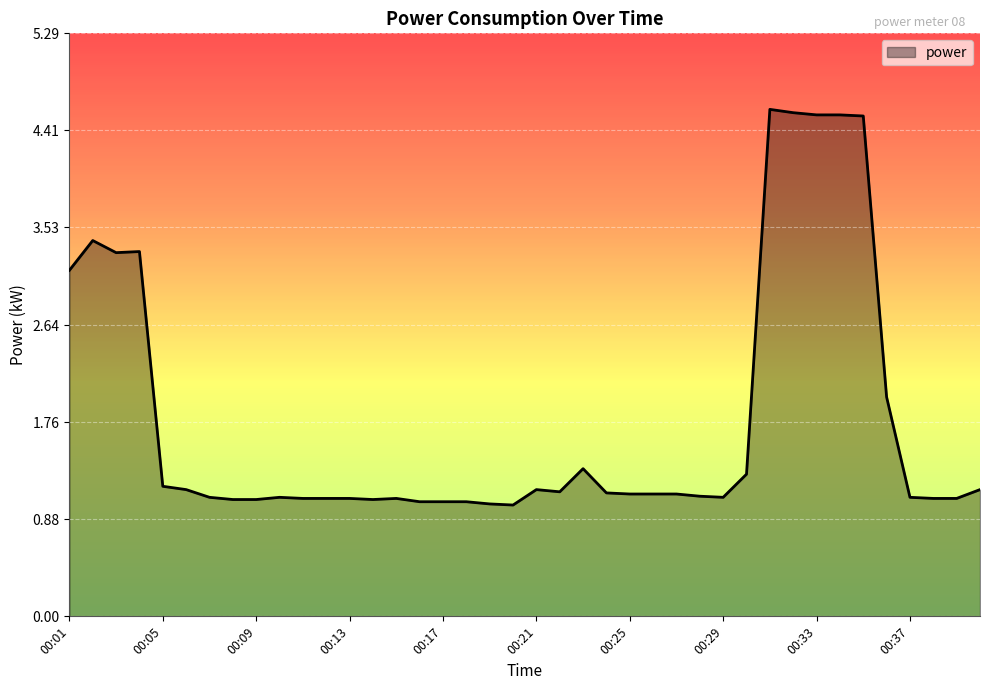

What is the maximum value shown in the chart?

4.6